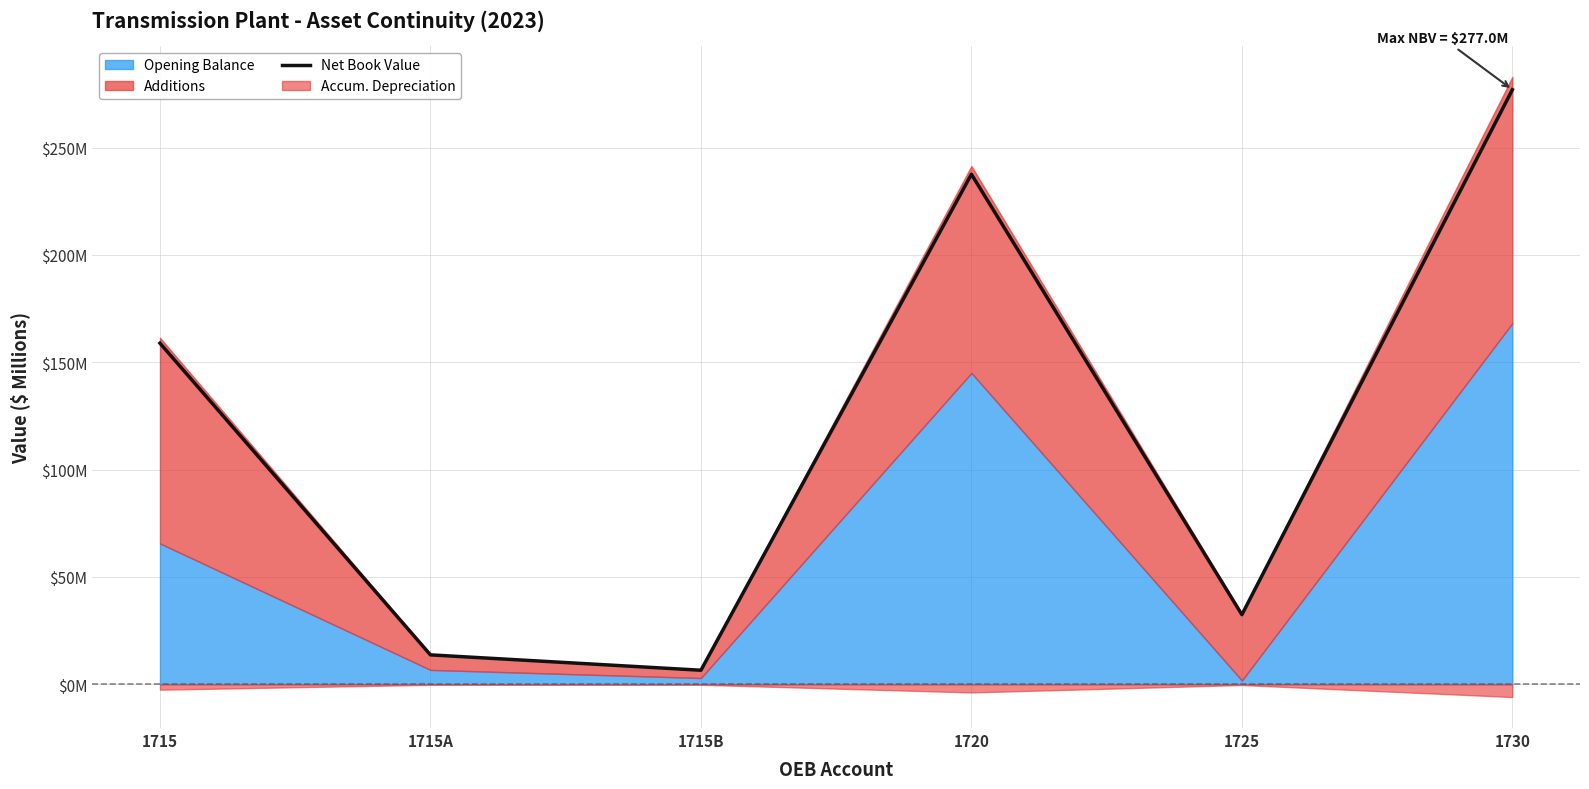

True or false: the data shows 32.4 at 1725.

True